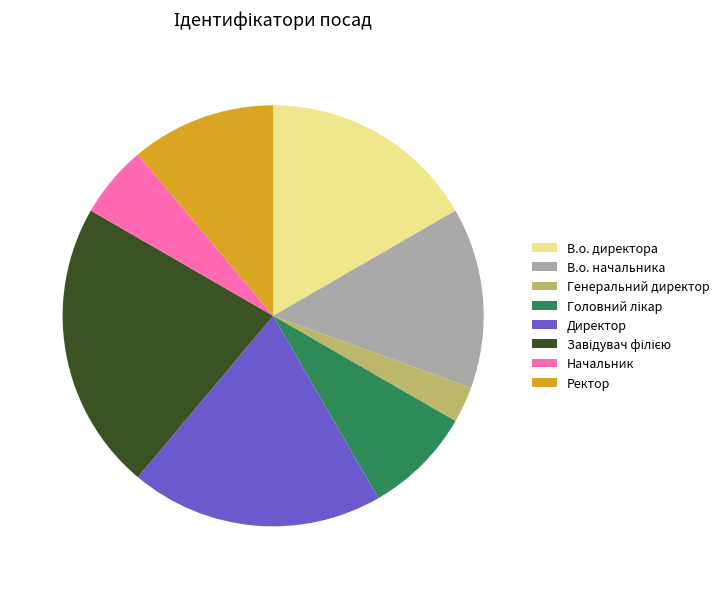

Does any single category account for the majority?

No